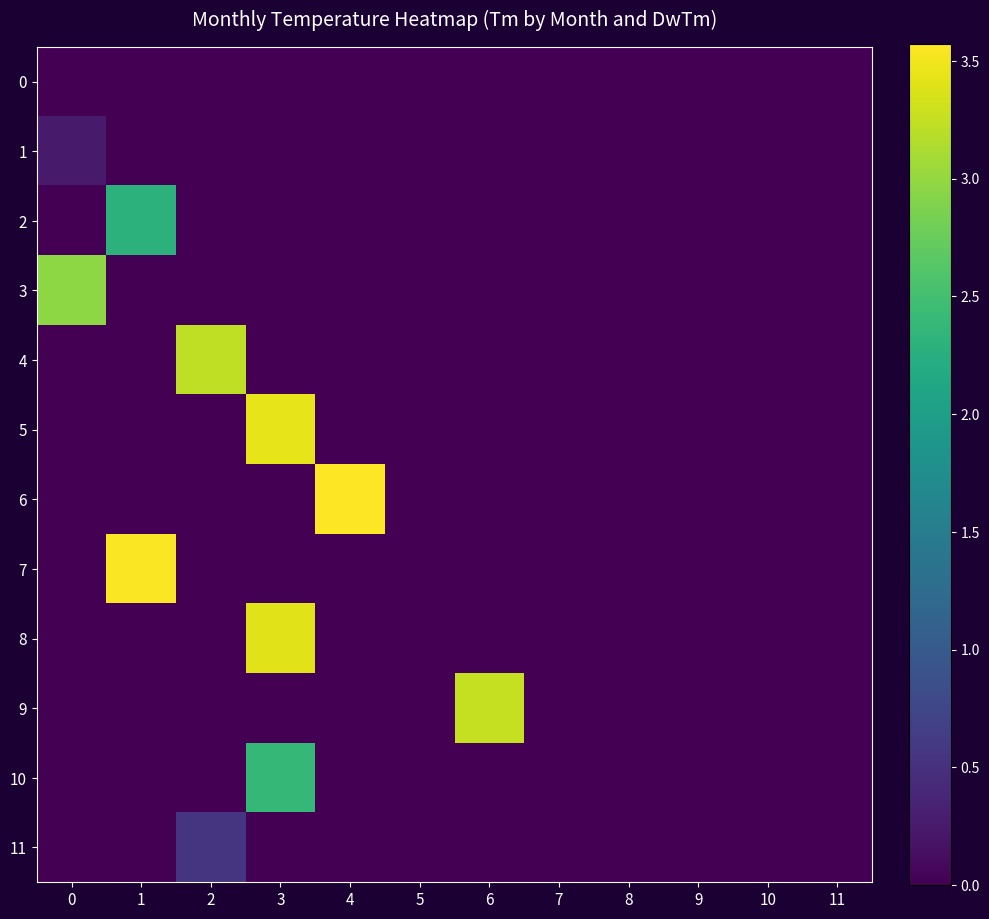

Rank the series by their maximum value, from highest to lowest.

6, 7, 5, 8, 9, 4, 3, 10, 2, 11, 1, 0